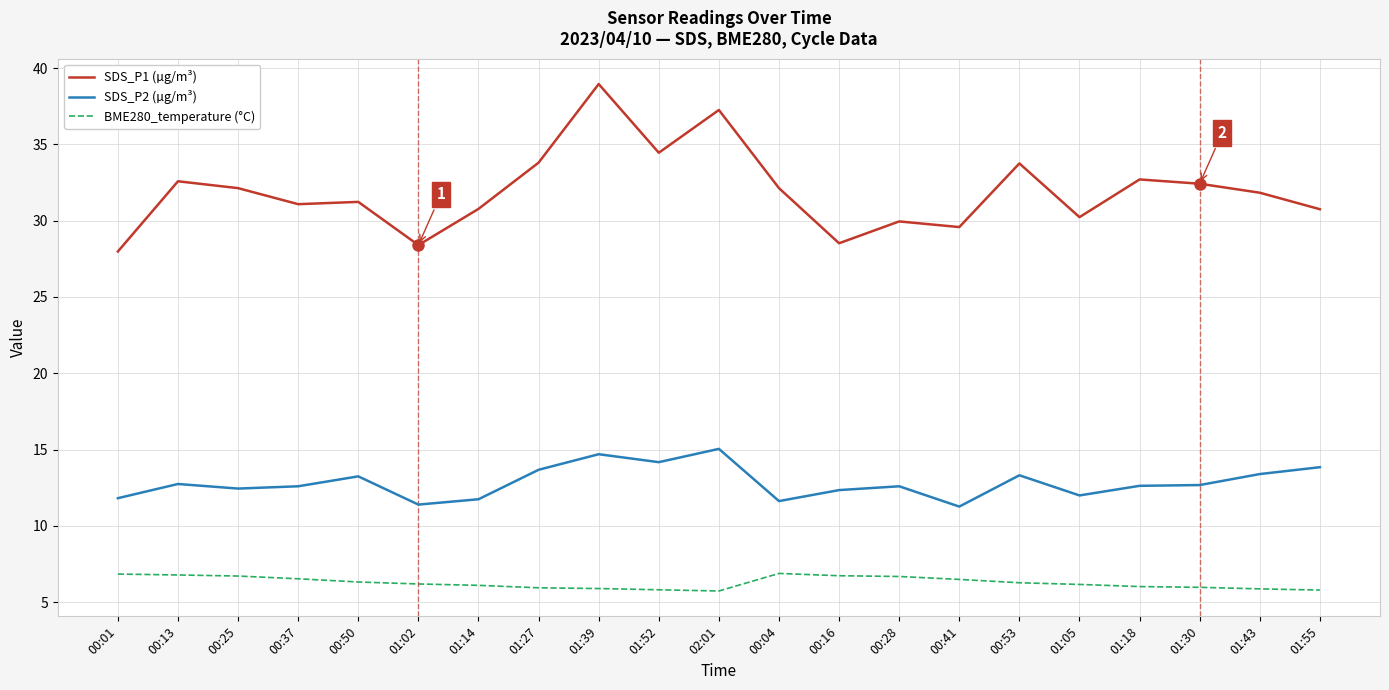

What position from the right is 00:16?

9